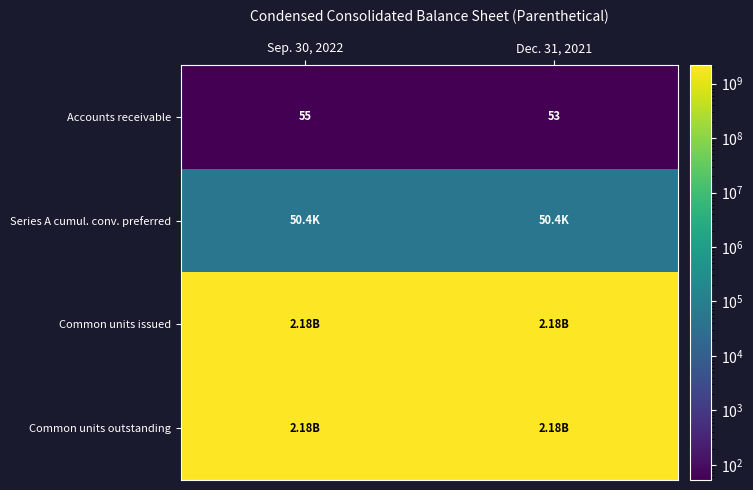

What is the spread (max minus min) of values at Dec. 31, 2021?

2176379534